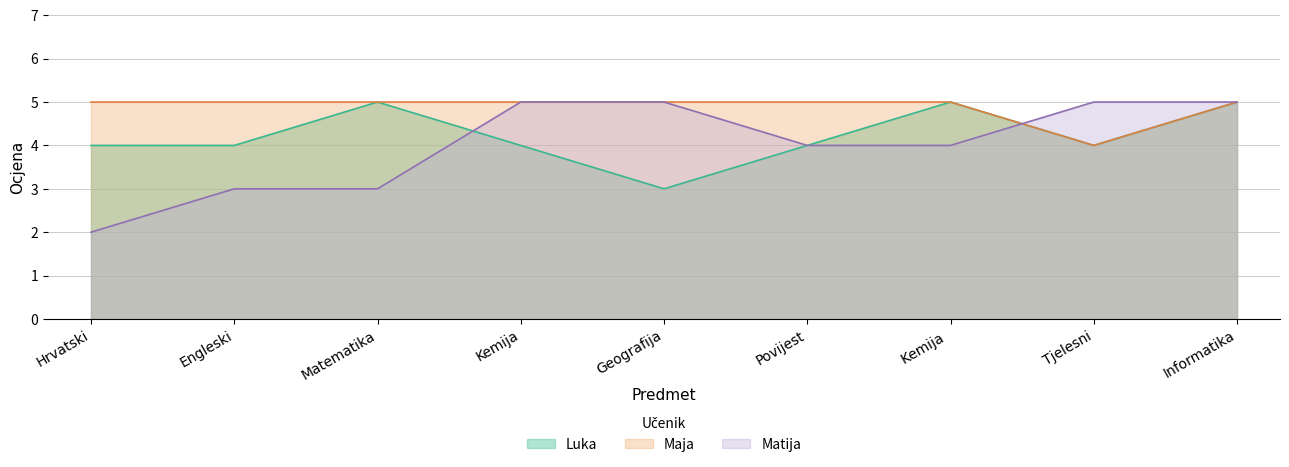

After their last crossing, which series has the higher values: Matija or Luka?

Matija